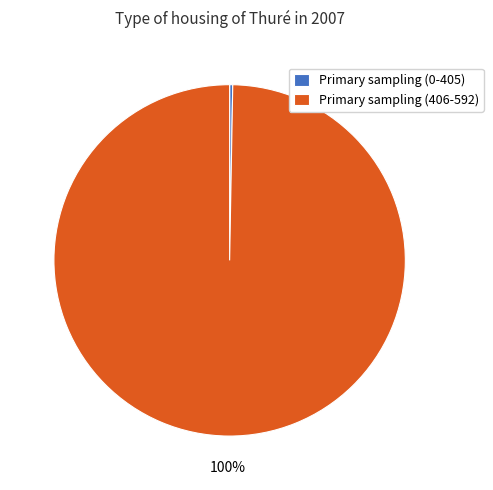

True or false: Primary sampling (406-592) accounts for 100% of the total.

True